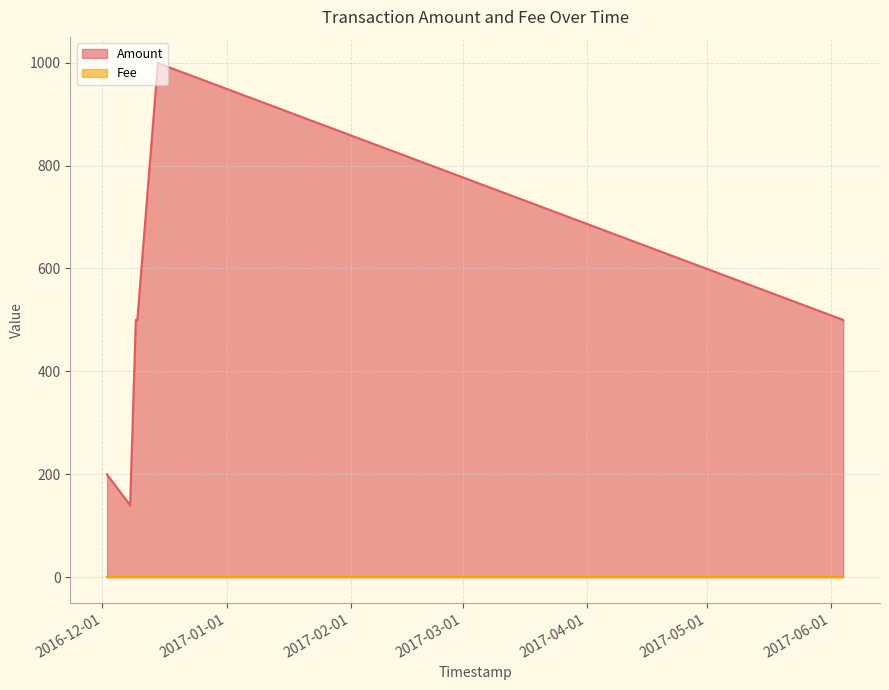

Is it true that Amount equals 139 at 2016-12-07 21:55:04?

True